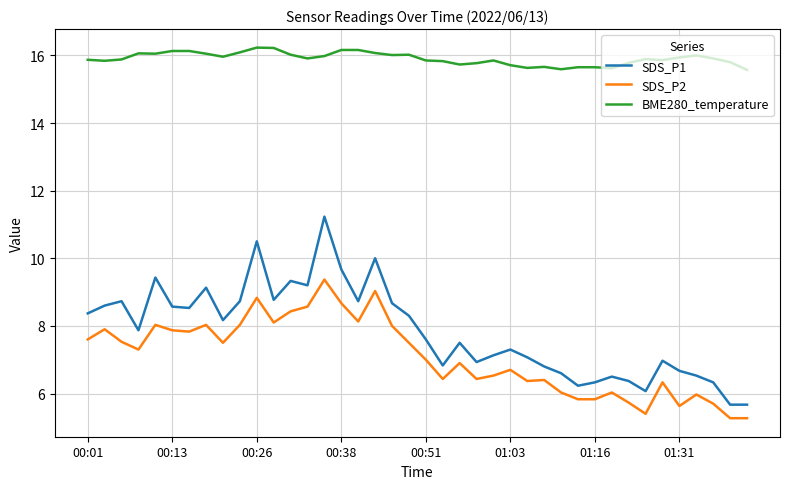

True or false: SDS_P2 has more than 2 points higher than both neighbors.

True